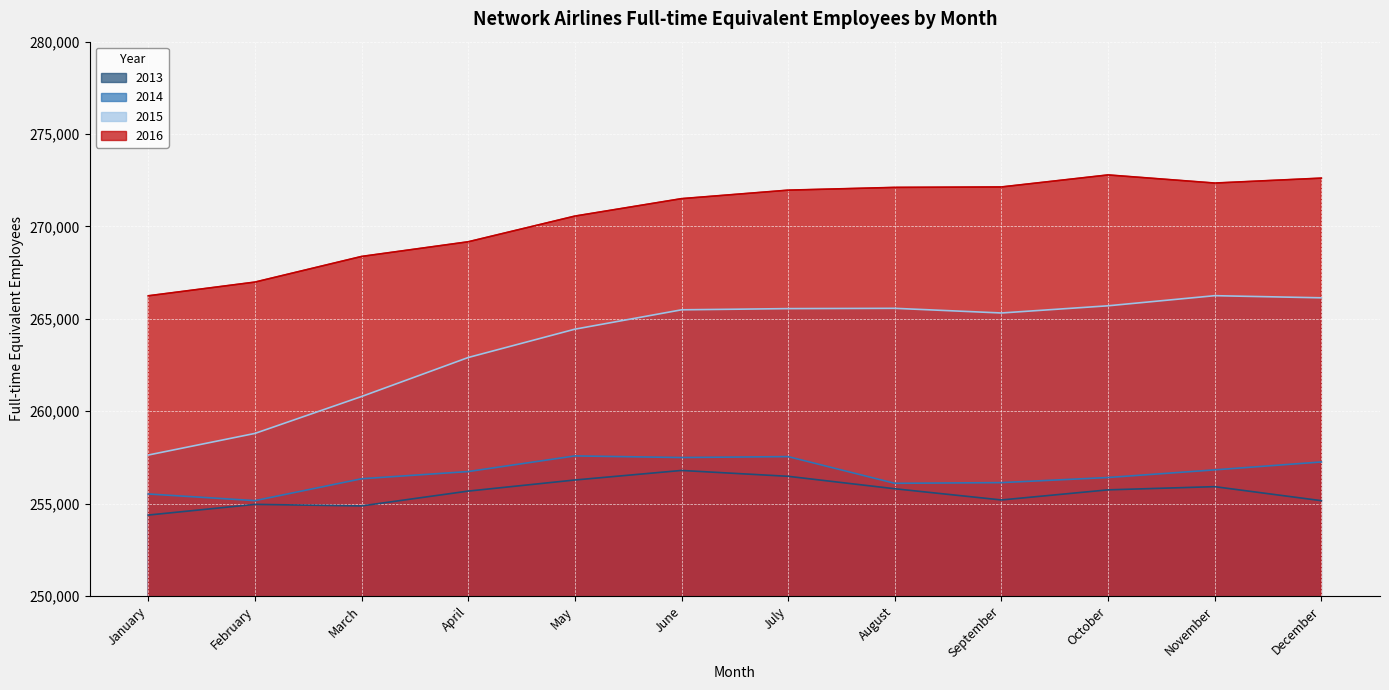

How many lines are shown in the chart?

4